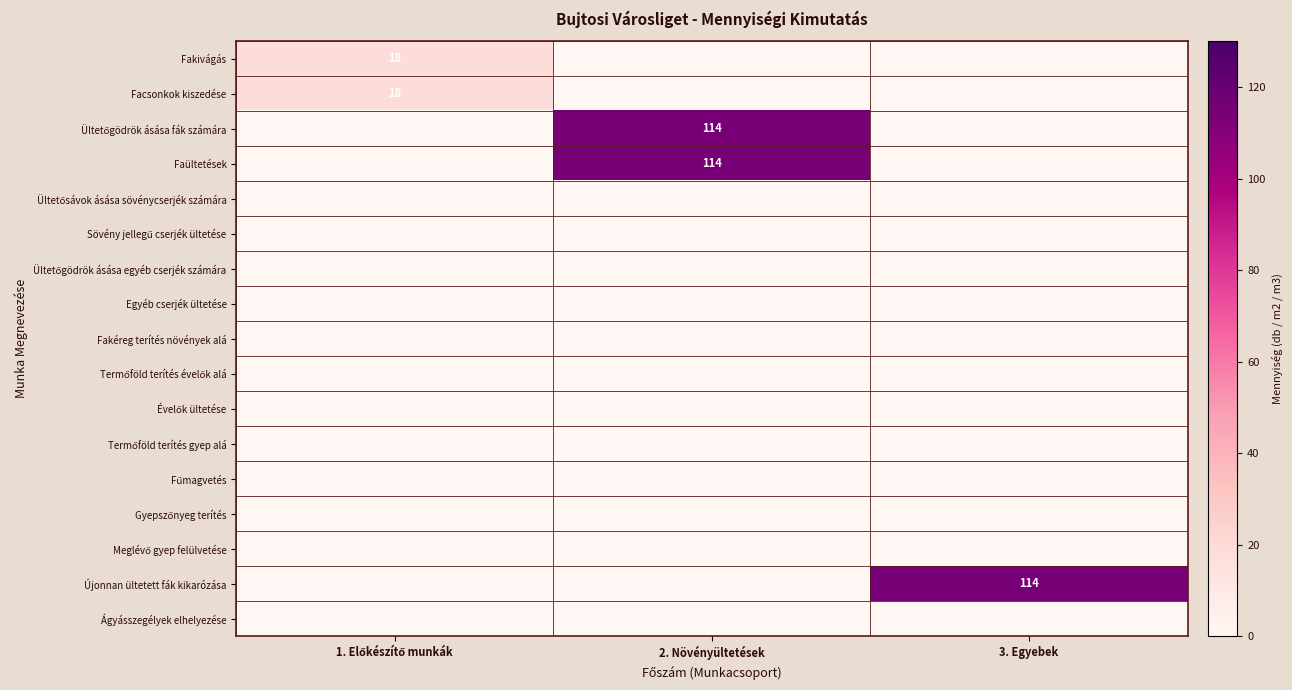

The value of Ágyásszegélyek elhelyezése at 3. Egyebek is 0. True or false?

True